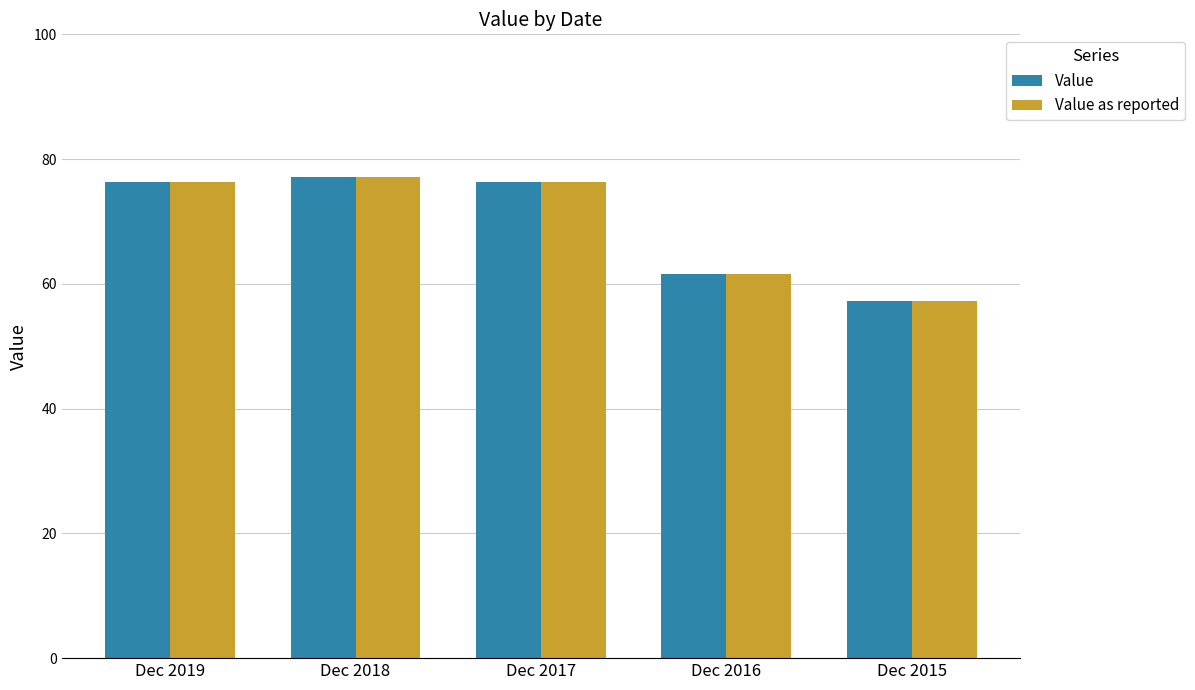

What is the difference between the maximum and minimum values in the Value series?

19.8